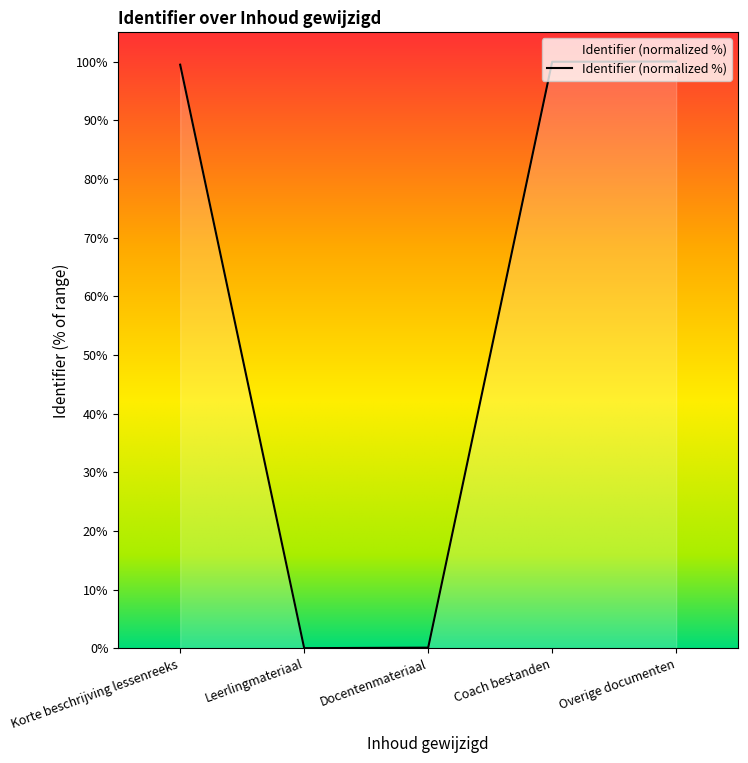

Is it true that the value at Leerlingmateriaal is 64.8?

False